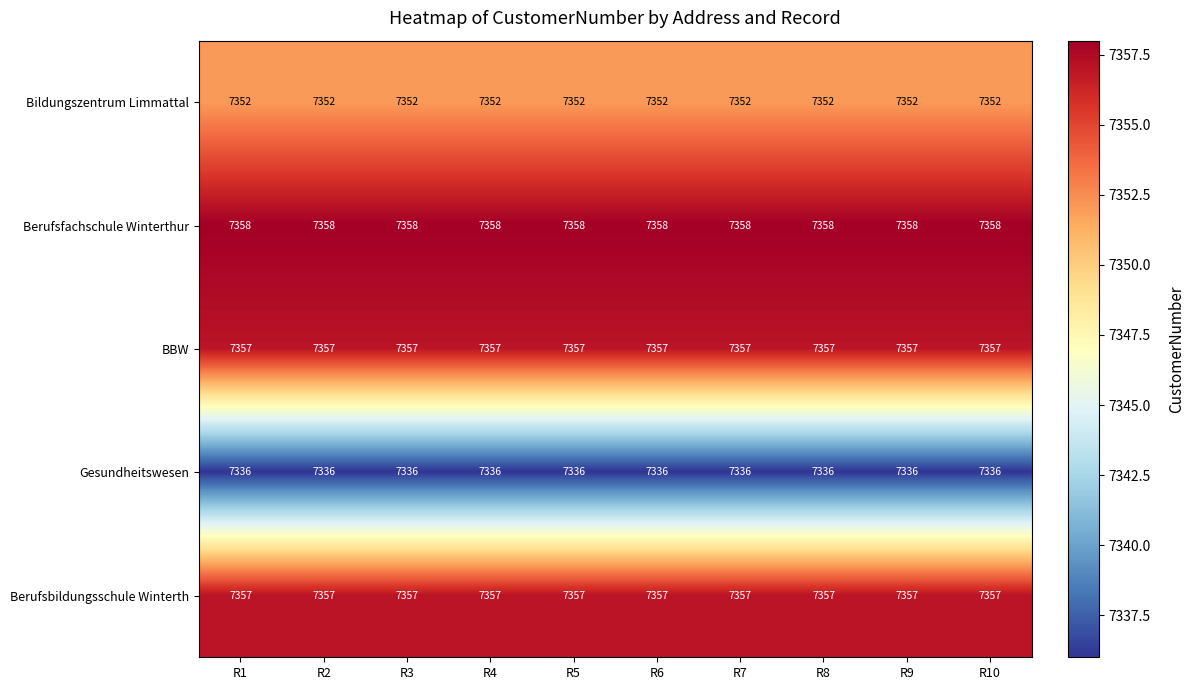

What is the minimum value shown in the chart?

7336